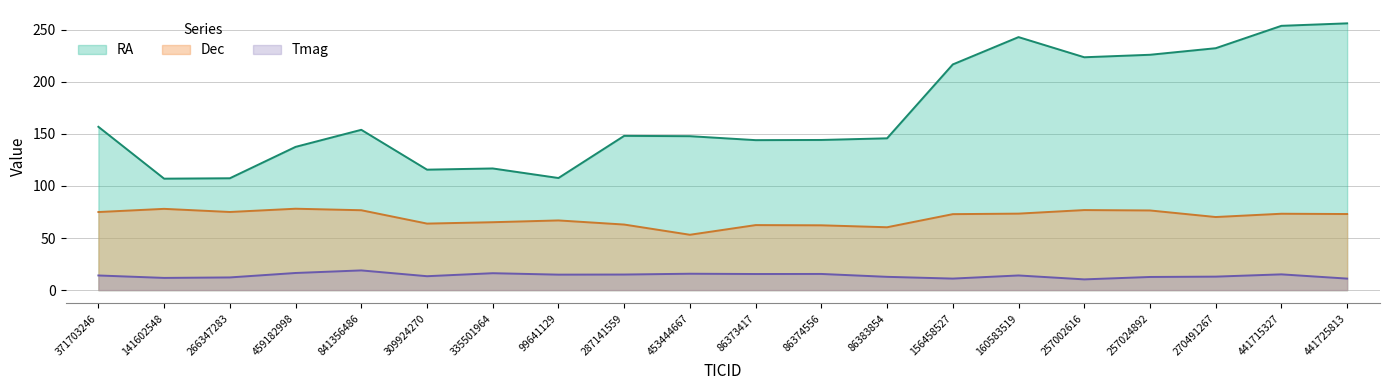

How many lines are shown in the chart?

3